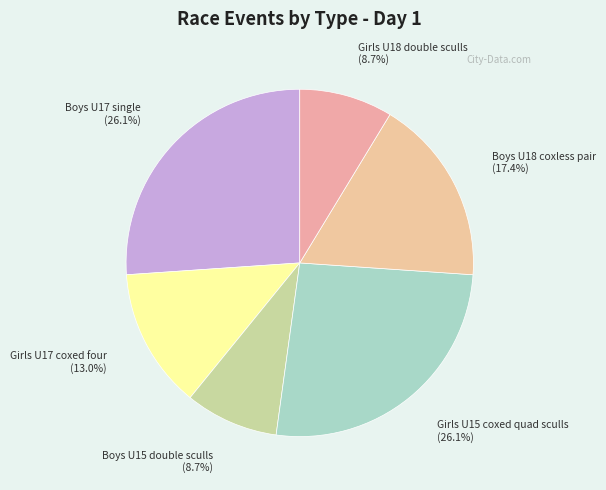

Does any single category account for the majority?

No